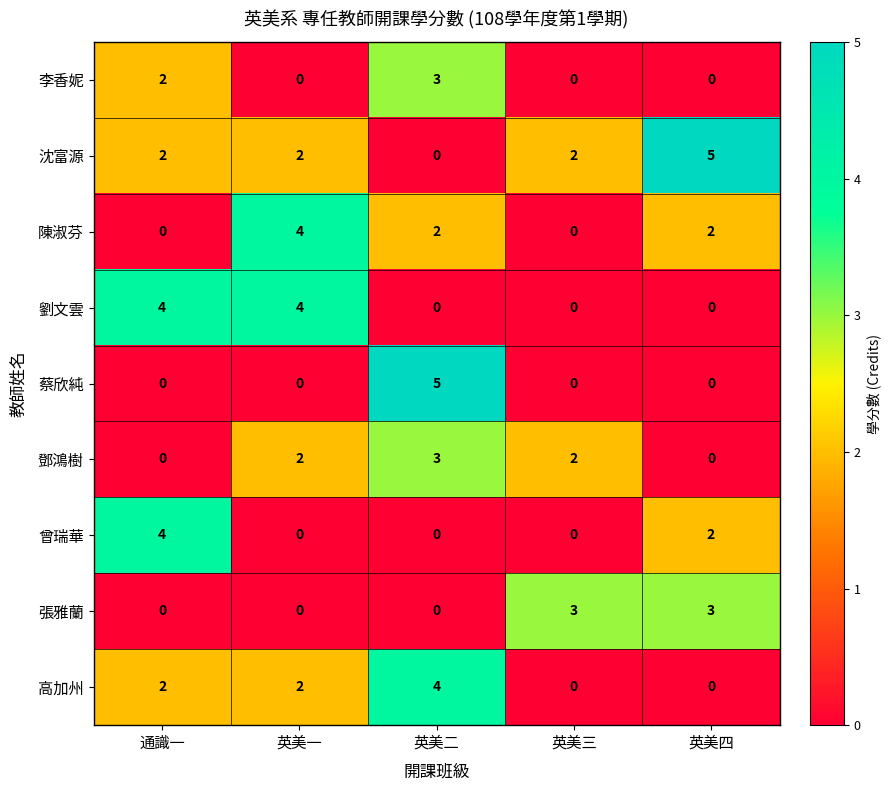

True or false: 蔡欣純 has a value of -3 at 英美一.

False